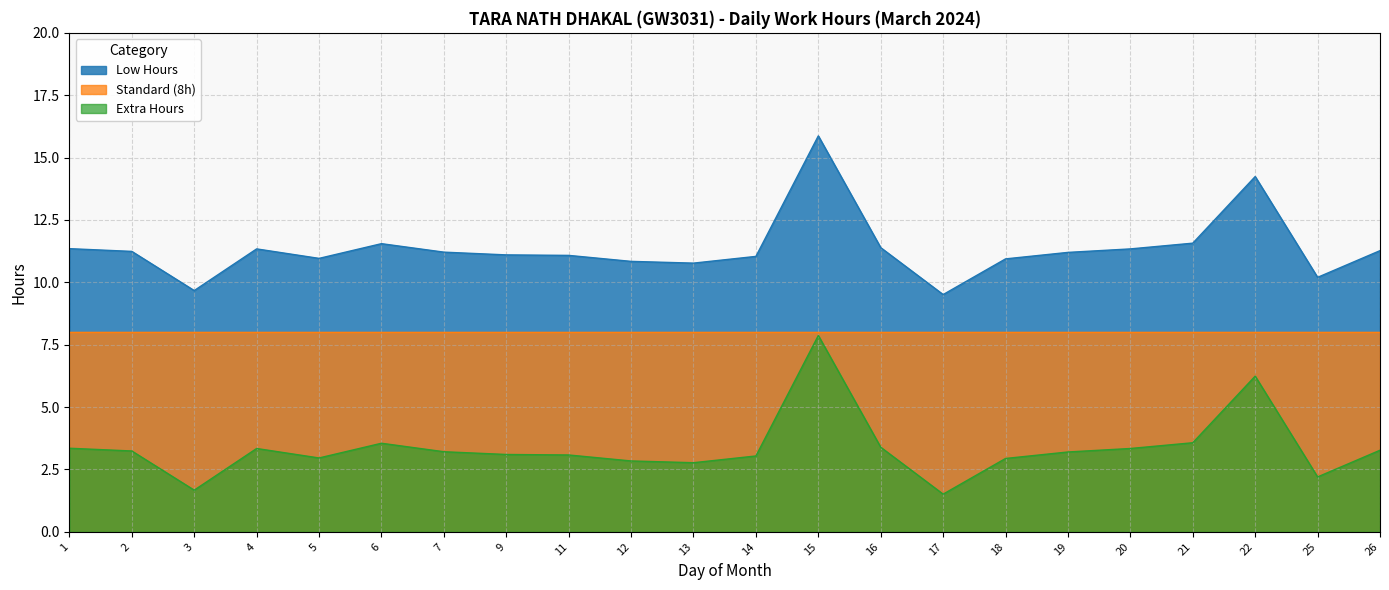

True or false: Extra Hours has more than 0 interior local peaks.

True